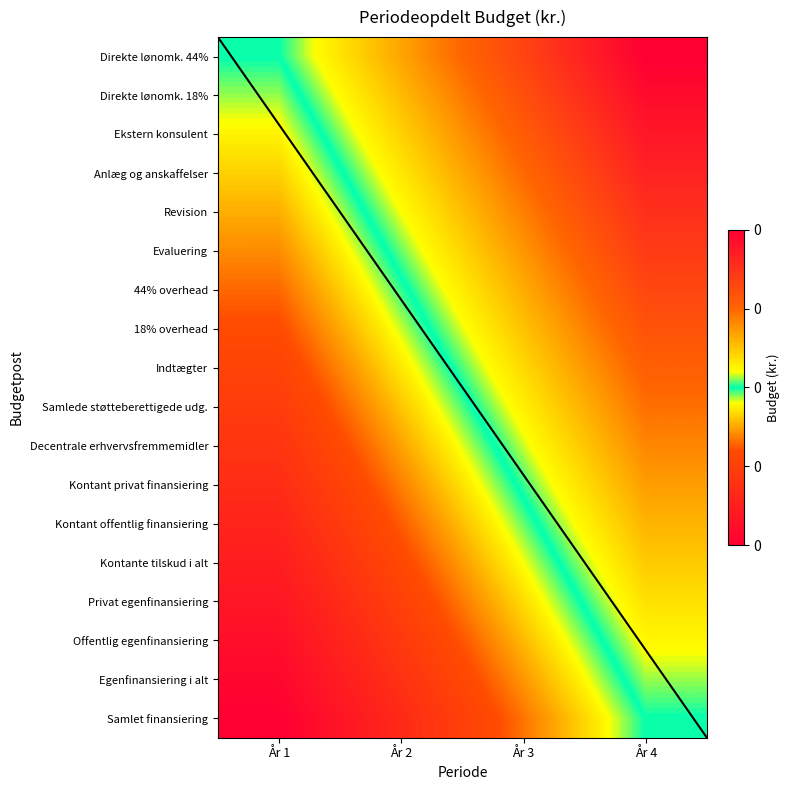

The value of Egenfinansiering i alt at År 3 is 0.4. True or false?

True